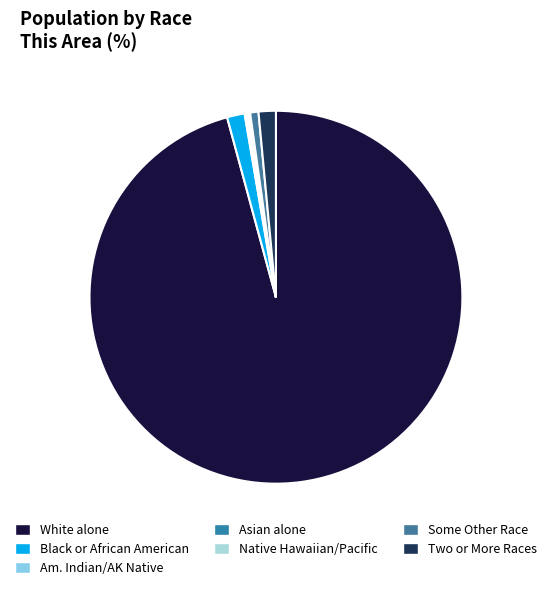

Which slice represents more than half of the pie?

White alone